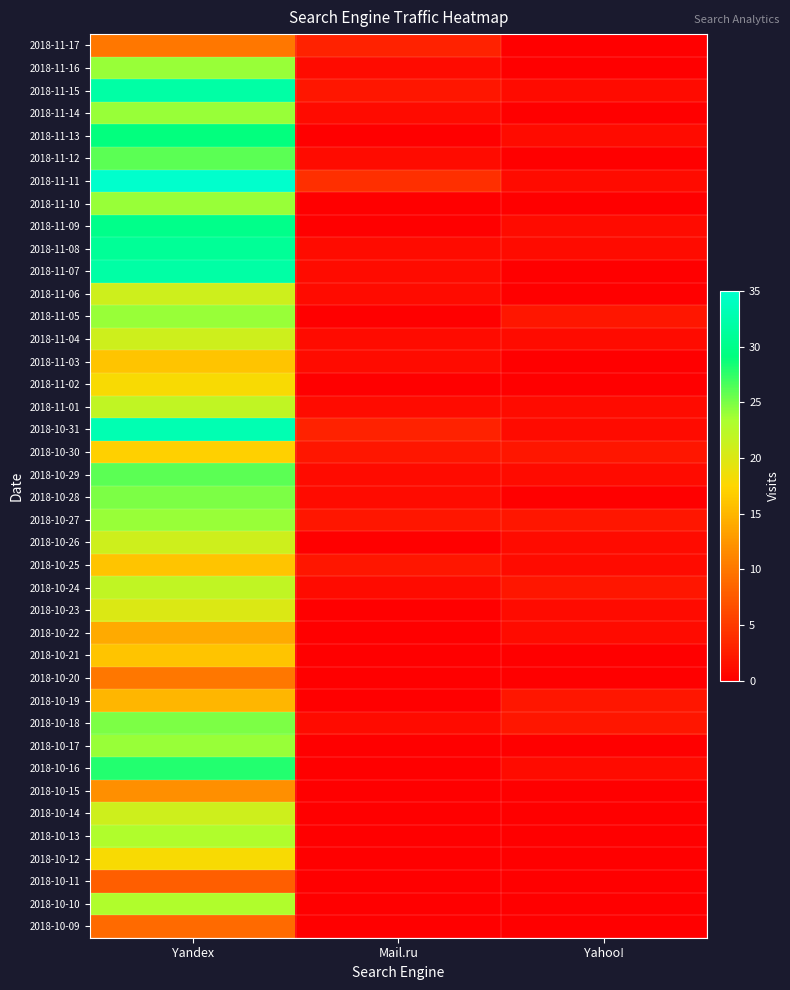

Reading left to right, what are all the values shown in this chart?

2018-11-17: Yandex=10	Mail.ru=3	Yahoo!=0
2018-11-16: Yandex=24	Mail.ru=1	Yahoo!=0
2018-11-15: Yandex=32	Mail.ru=2	Yahoo!=1
2018-11-14: Yandex=24	Mail.ru=1	Yahoo!=0
2018-11-13: Yandex=29	Mail.ru=0	Yahoo!=1
2018-11-12: Yandex=26	Mail.ru=1	Yahoo!=0
2018-11-11: Yandex=35	Mail.ru=4	Yahoo!=1
2018-11-10: Yandex=24	Mail.ru=0	Yahoo!=0
2018-11-09: Yandex=30	Mail.ru=0	Yahoo!=1
2018-11-08: Yandex=31	Mail.ru=1	Yahoo!=1
2018-11-07: Yandex=32	Mail.ru=1	Yahoo!=0
2018-11-06: Yandex=21	Mail.ru=1	Yahoo!=0
2018-11-05: Yandex=24	Mail.ru=0	Yahoo!=2
2018-11-04: Yandex=21	Mail.ru=1	Yahoo!=1
2018-11-03: Yandex=16	Mail.ru=1	Yahoo!=0
2018-11-02: Yandex=18	Mail.ru=0	Yahoo!=0
2018-11-01: Yandex=22	Mail.ru=1	Yahoo!=1
2018-10-31: Yandex=33	Mail.ru=3	Yahoo!=1
2018-10-30: Yandex=17	Mail.ru=2	Yahoo!=2
2018-10-29: Yandex=26	Mail.ru=1	Yahoo!=1
2018-10-28: Yandex=25	Mail.ru=1	Yahoo!=0
2018-10-27: Yandex=24	Mail.ru=2	Yahoo!=2
2018-10-26: Yandex=21	Mail.ru=0	Yahoo!=1
2018-10-25: Yandex=16	Mail.ru=2	Yahoo!=1
2018-10-24: Yandex=22	Mail.ru=1	Yahoo!=2
2018-10-23: Yandex=20	Mail.ru=0	Yahoo!=1
2018-10-22: Yandex=14	Mail.ru=0	Yahoo!=1
2018-10-21: Yandex=16	Mail.ru=0	Yahoo!=0
2018-10-20: Yandex=10	Mail.ru=0	Yahoo!=0
2018-10-19: Yandex=15	Mail.ru=0	Yahoo!=2
2018-10-18: Yandex=25	Mail.ru=1	Yahoo!=2
2018-10-17: Yandex=24	Mail.ru=0	Yahoo!=0
2018-10-16: Yandex=28	Mail.ru=0	Yahoo!=1
2018-10-15: Yandex=12	Mail.ru=0	Yahoo!=0
2018-10-14: Yandex=21	Mail.ru=0	Yahoo!=0
2018-10-13: Yandex=23	Mail.ru=0	Yahoo!=0
2018-10-12: Yandex=18	Mail.ru=0	Yahoo!=0
2018-10-11: Yandex=8	Mail.ru=0	Yahoo!=0
2018-10-10: Yandex=23	Mail.ru=0	Yahoo!=0
2018-10-09: Yandex=9	Mail.ru=0	Yahoo!=0